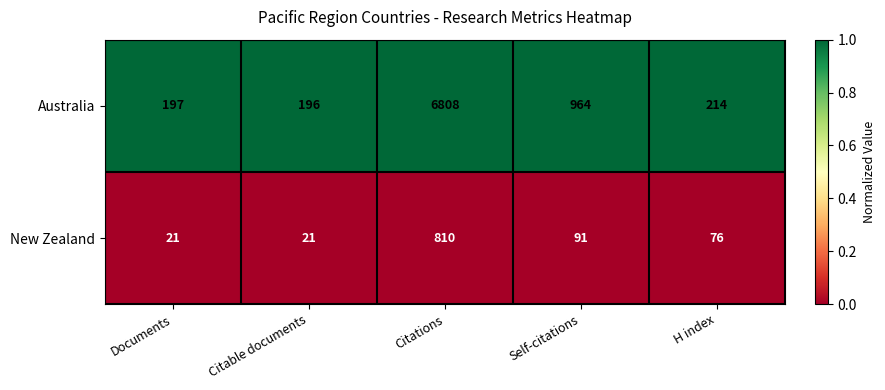

List the series in order of their peak value, lowest first.

New Zealand, Australia